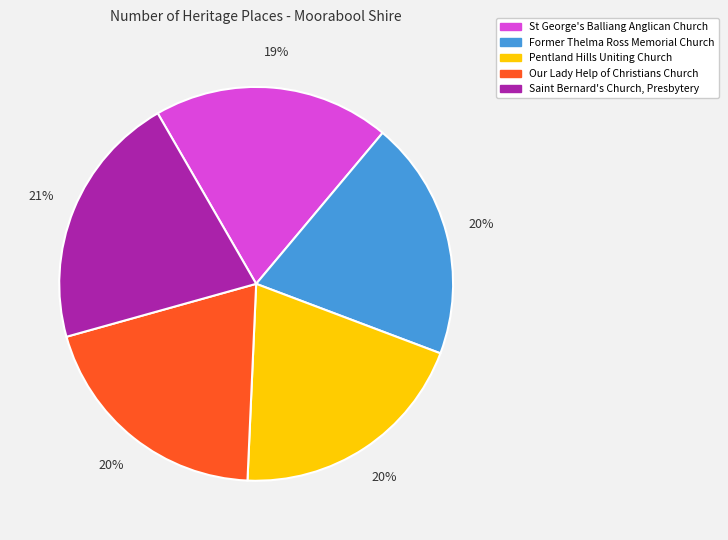

To the nearest percent, what is the difference between the St George's Balliang Anglican Church and Pentland Hills Uniting Church slice percentages?

1%